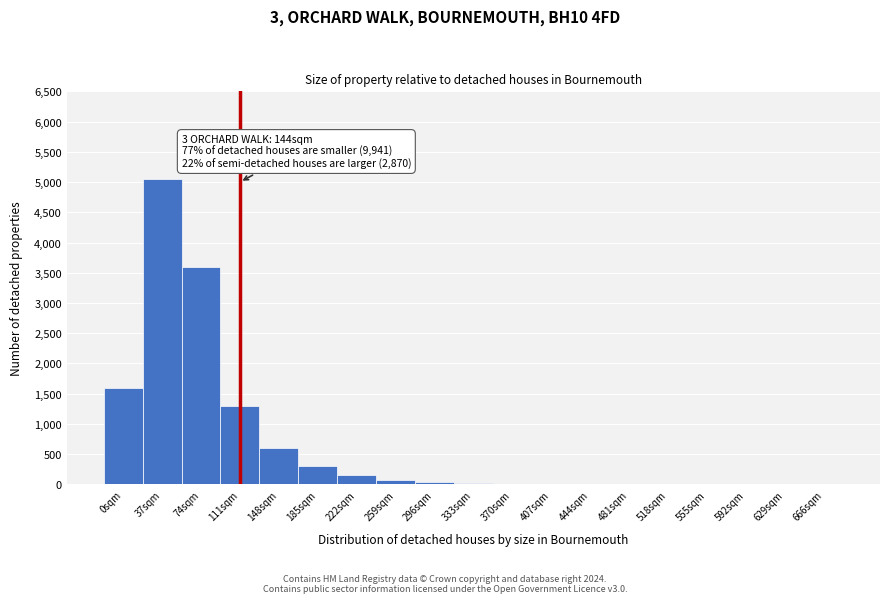

What is the change in value from 222sqm to 592sqm?

-150